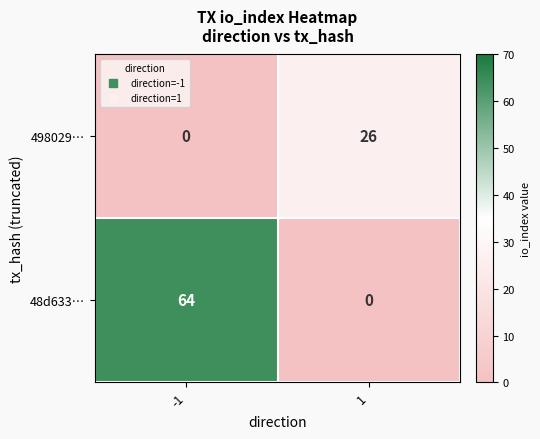

What is the maximum value shown in the chart?

64